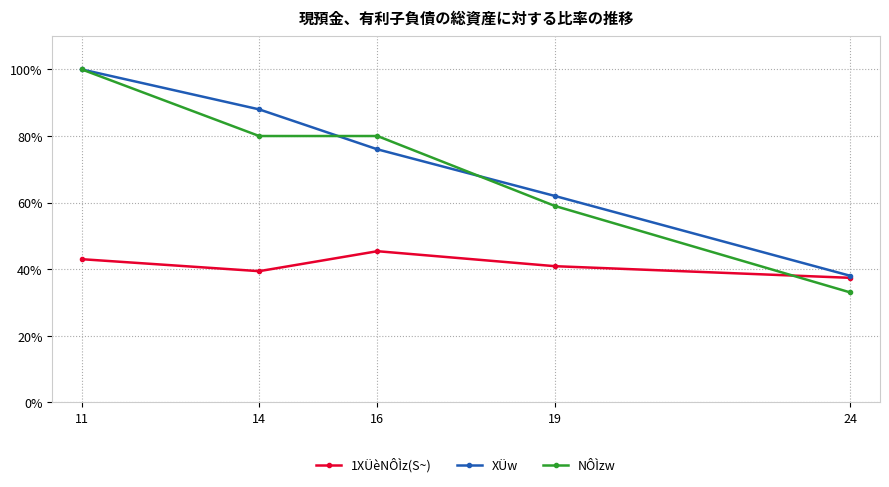

Count the number of categories in the chart.

5